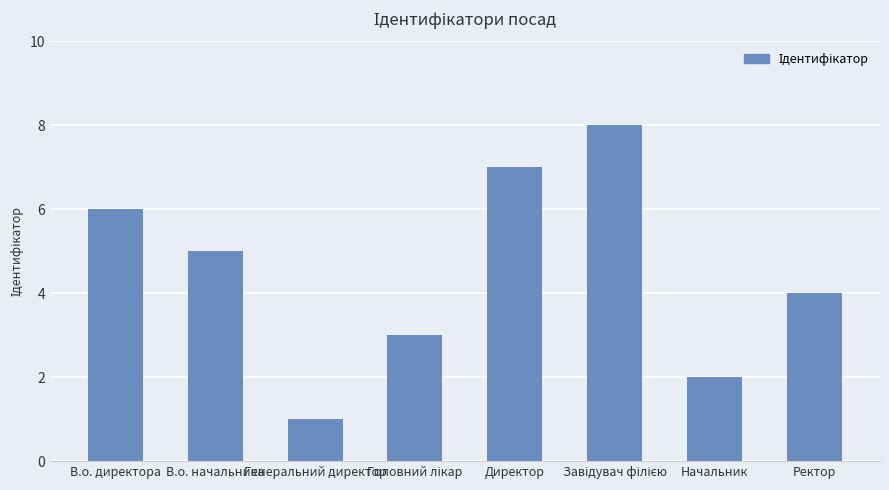

What is the sum of the values at Начальник and Директор?

9